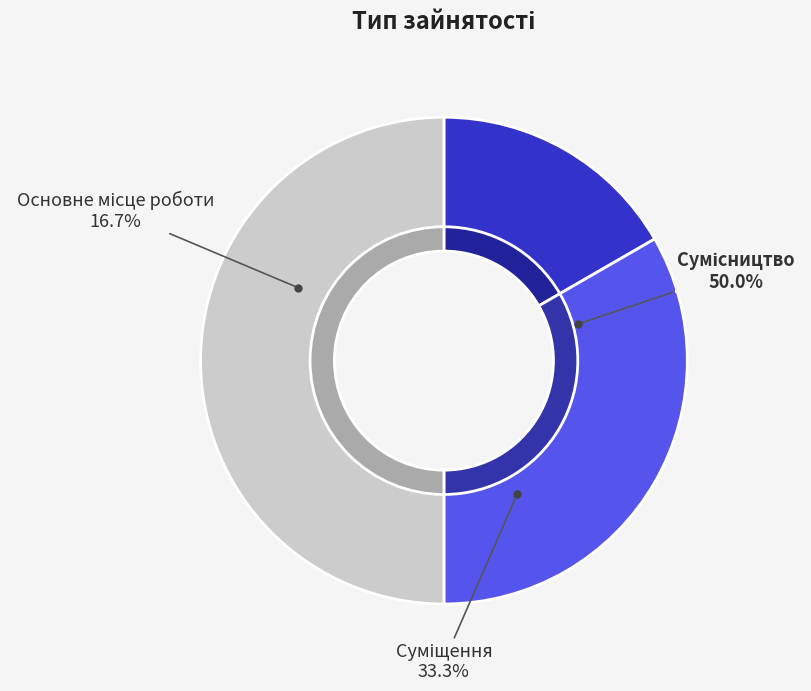

To the nearest percent, what percentage of the pie is Сумісництво?

50%